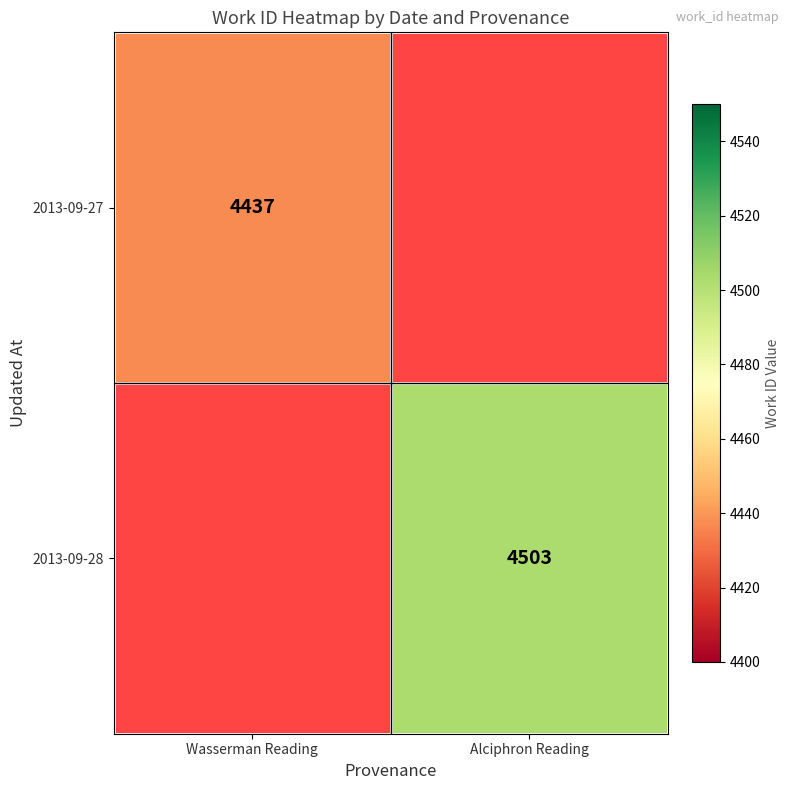

Which has a higher value, Wasserman Reading or Alciphron Reading?

Alciphron Reading